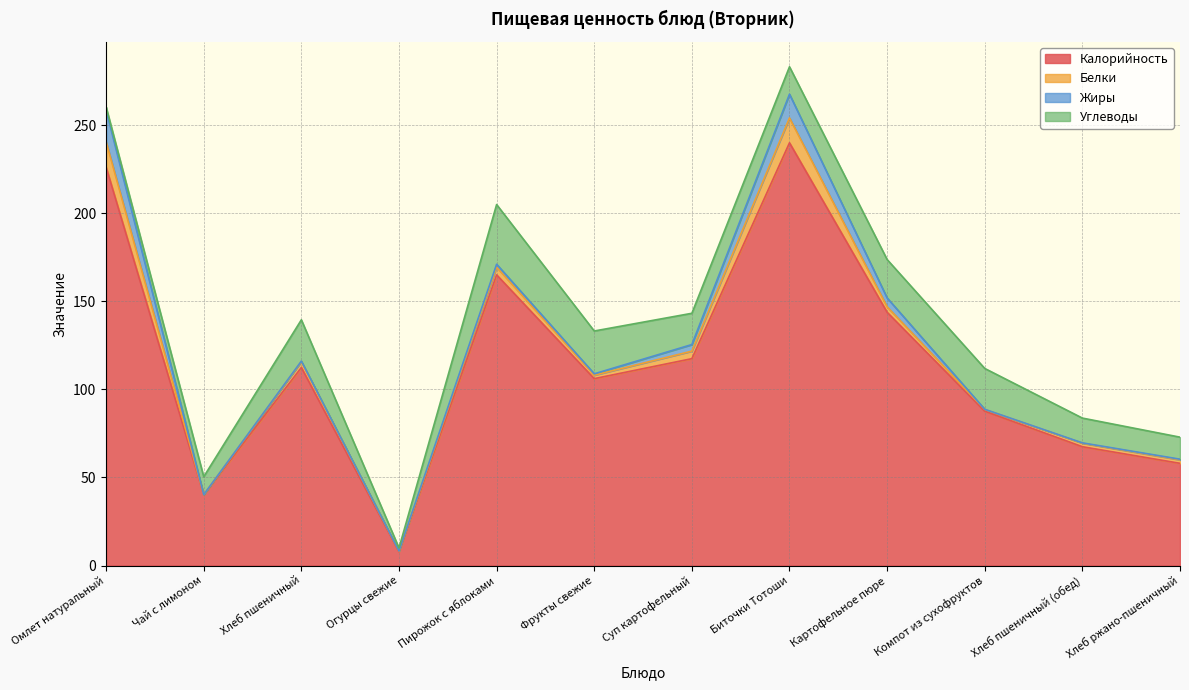

Between Хлеб пшеничный (обед) and Фрукты свежие, which is larger?

Фрукты свежие